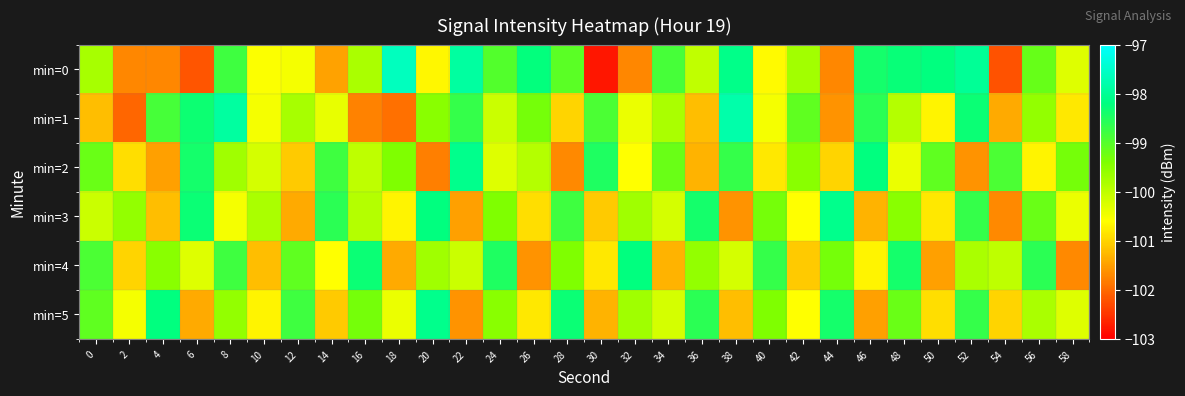

How many series are shown in this chart?

6